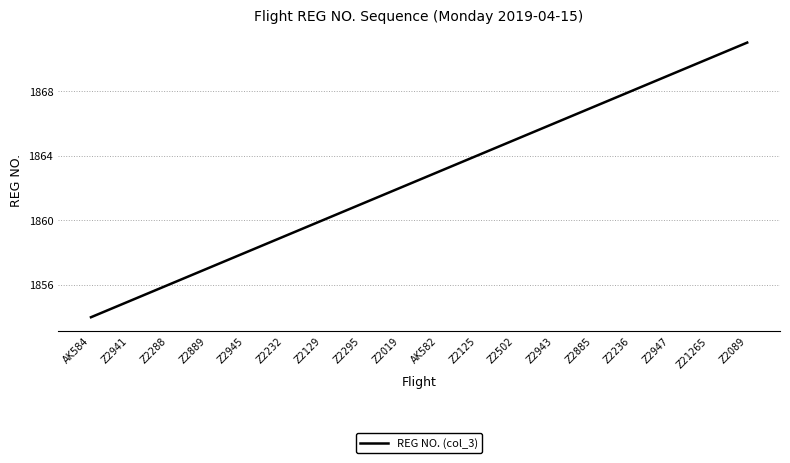

At which category does the chart reach its peak across all series?

Z2089